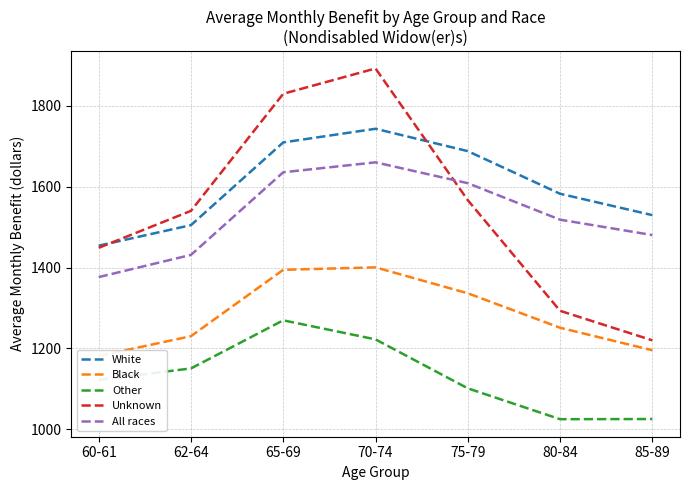

Rank the series at 85-89 from lowest to highest value.

Other, Black, Unknown, All races, White